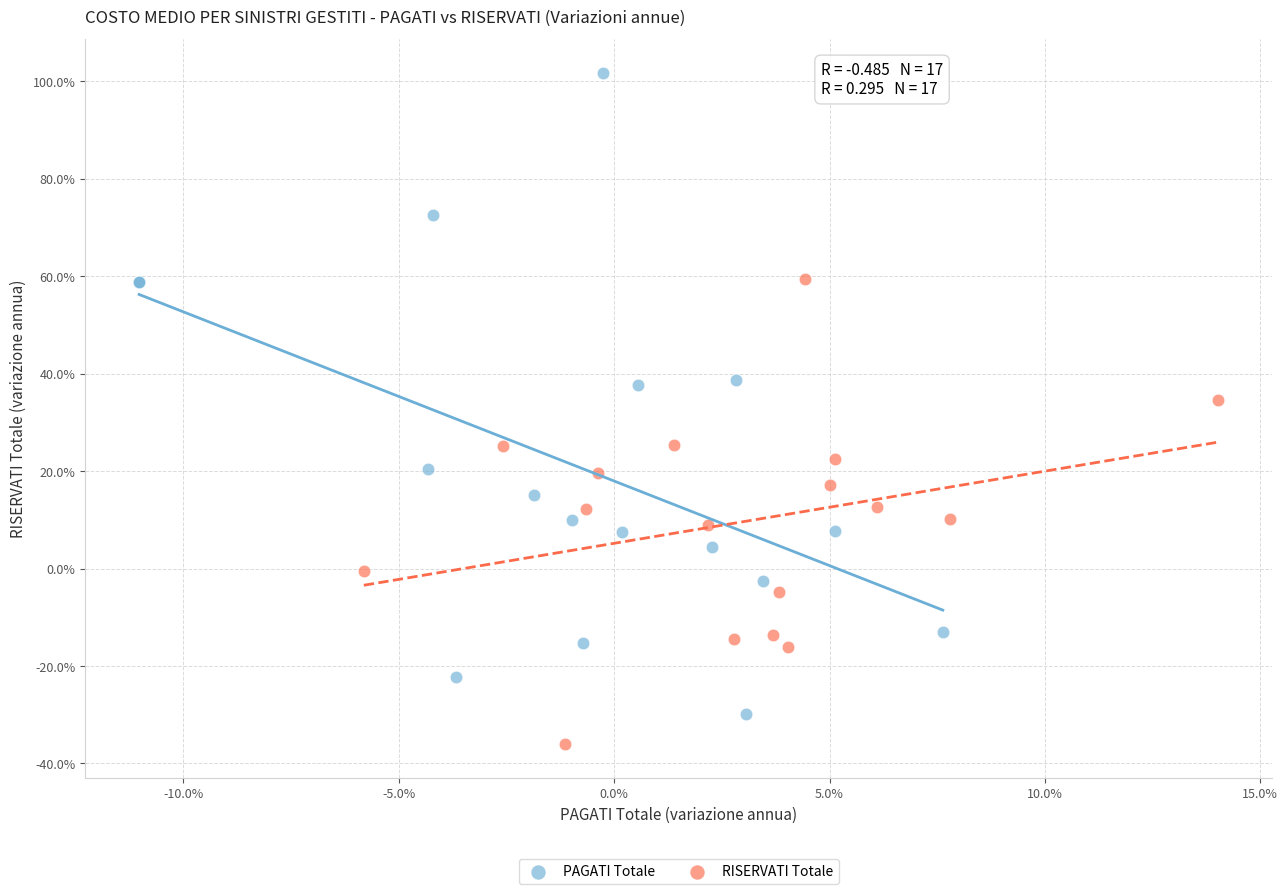

Which series reaches the maximum Y coordinate?

PAGATI Totale